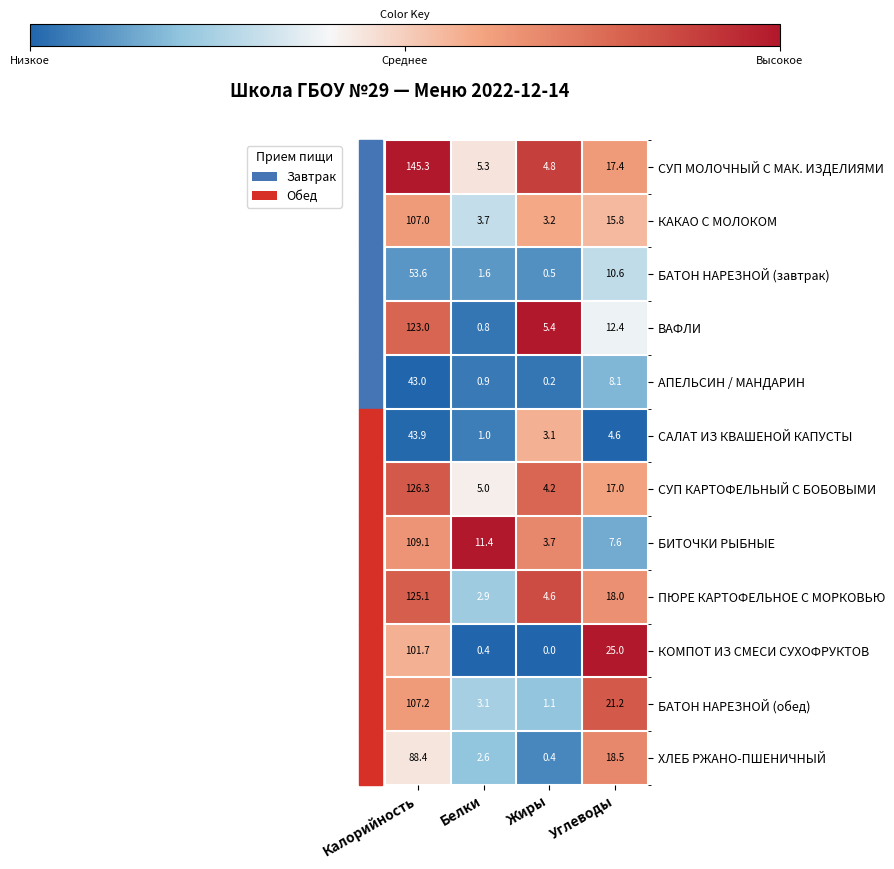

The value of ХЛЕБ РЖАНО-ПШЕНИЧНЫЙ at Углеводы is 18.5. True or false?

True